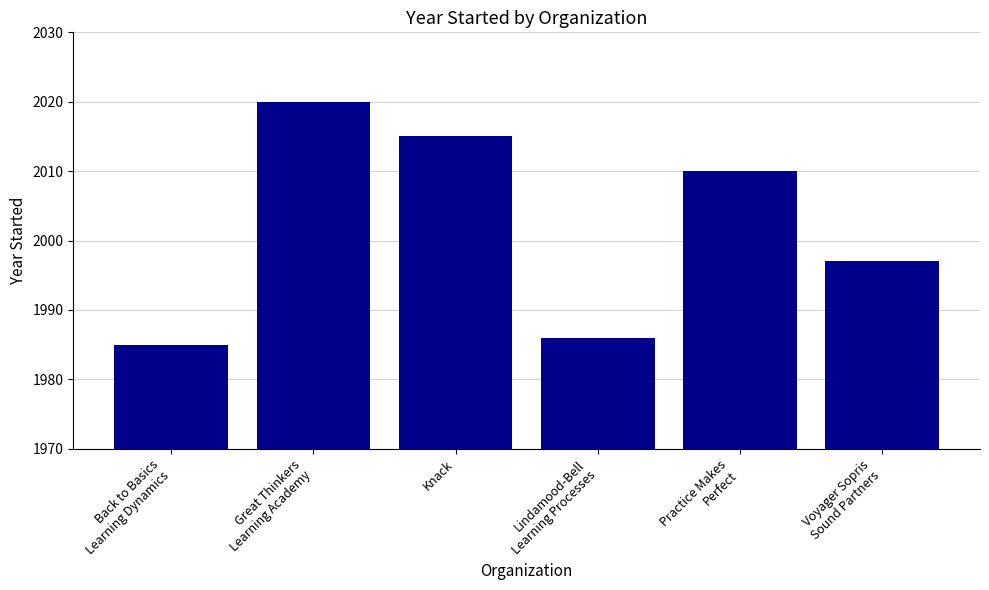

What is the difference between the maximum and second lowest values?

34